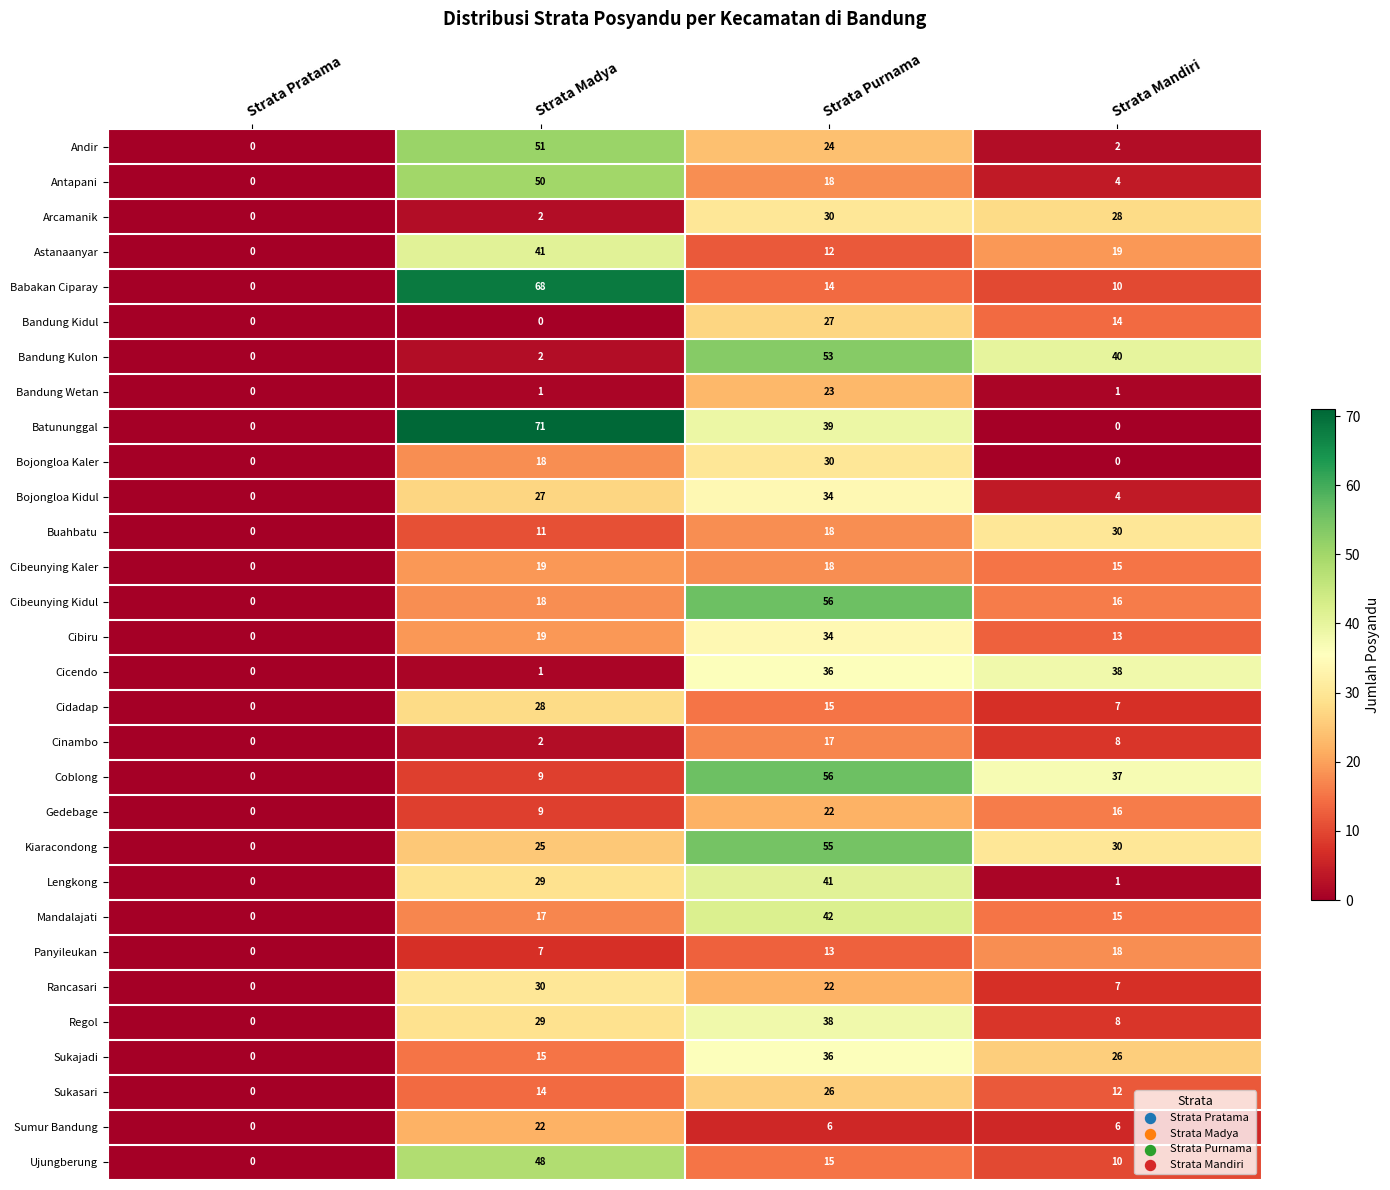

What is the average value of the Bojongloa Kidul series?

16